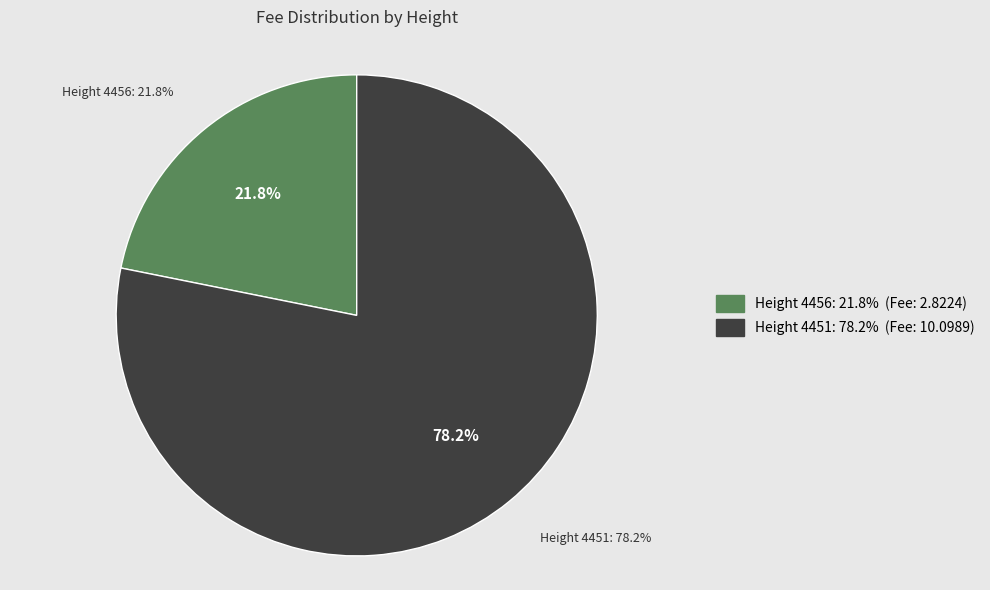

Which category accounts for the majority?

4451